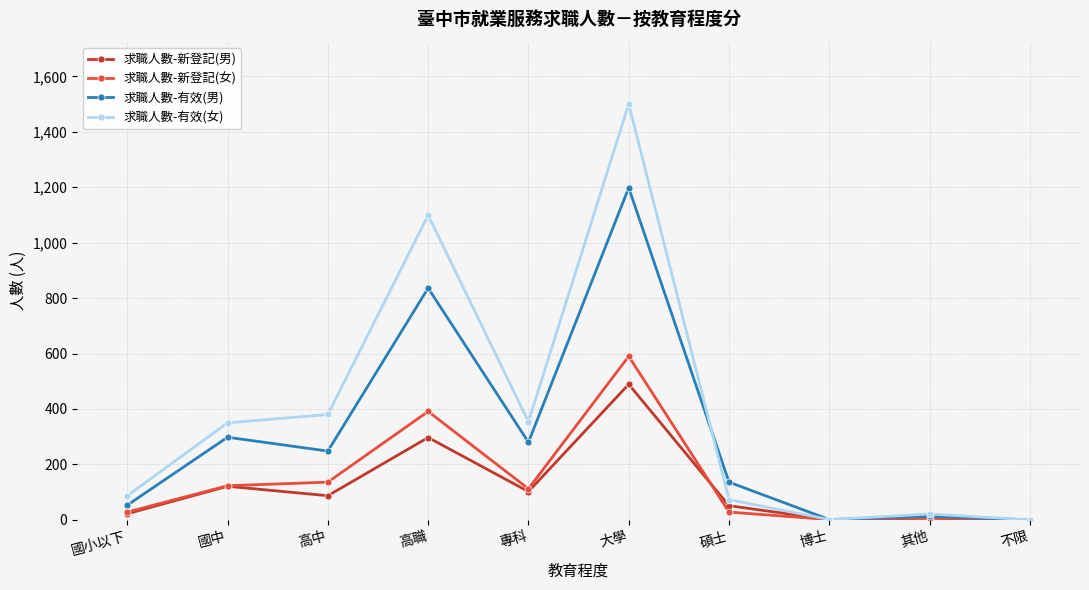

Is the value of 求職人數-新登記(女) at 國小以下 greater than the value of 求職人數-有效(男) at 博士?

Yes